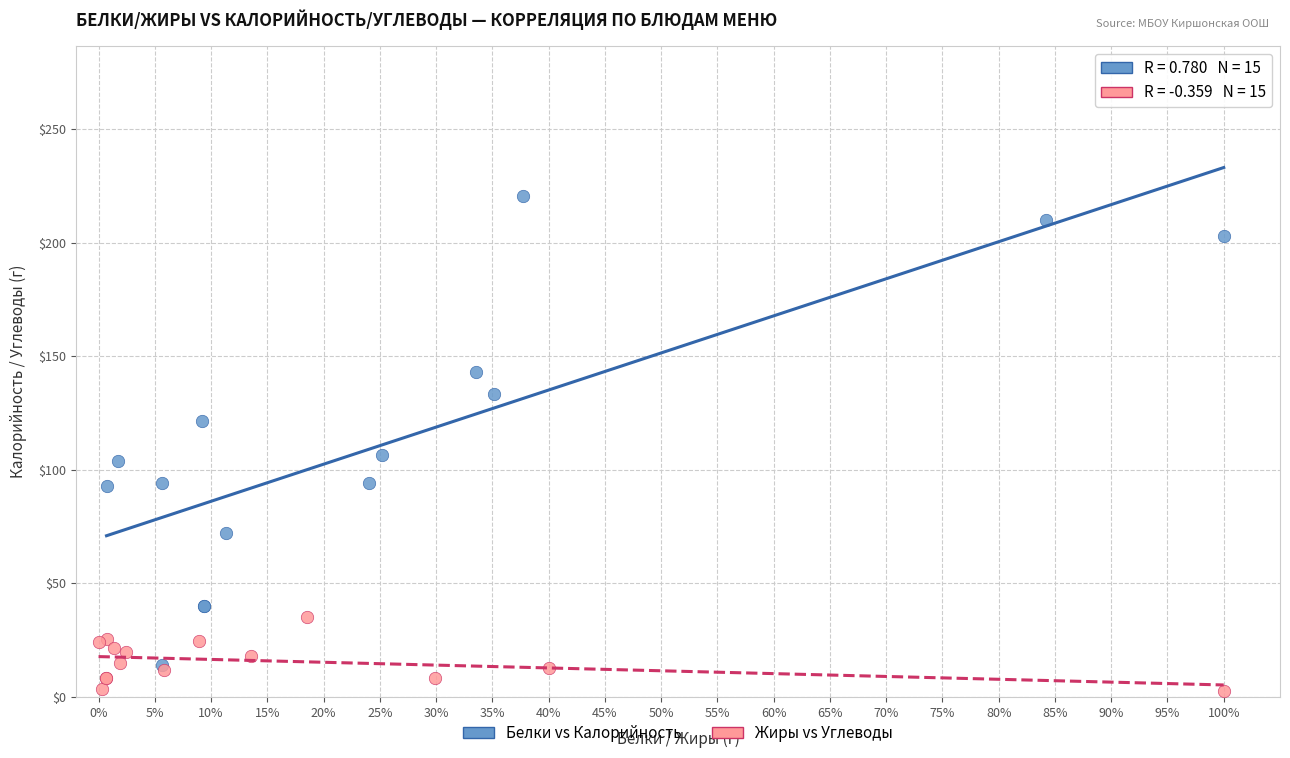

Which series reaches the minimum Y coordinate?

Жиры vs Углеводы